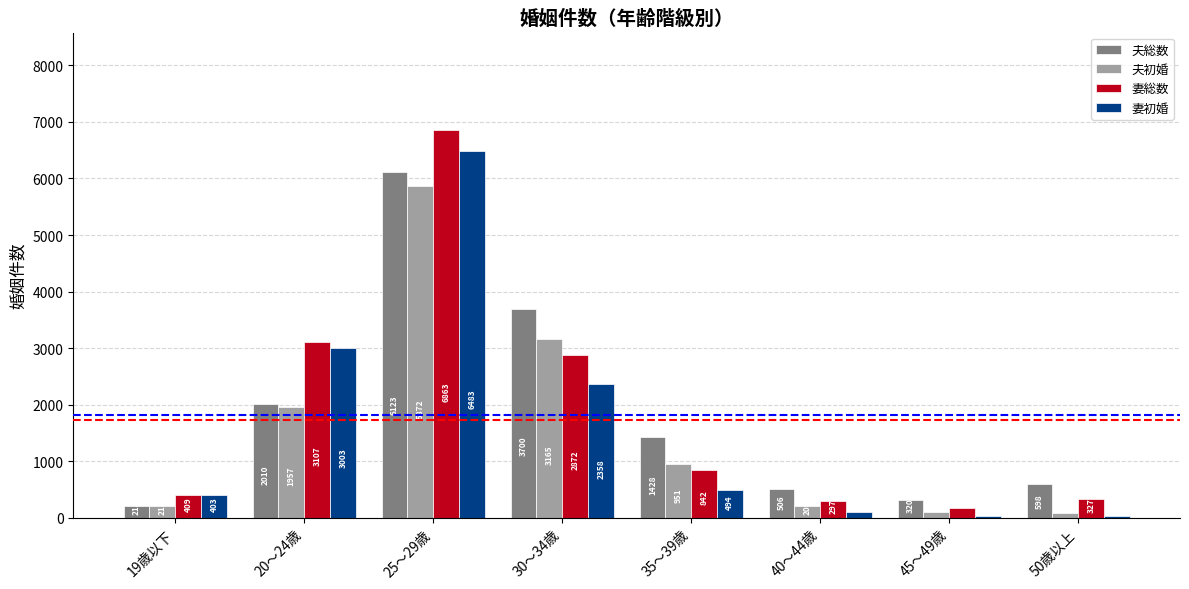

What is the value of the 夫初婚 bar at the 1st from the left?

213